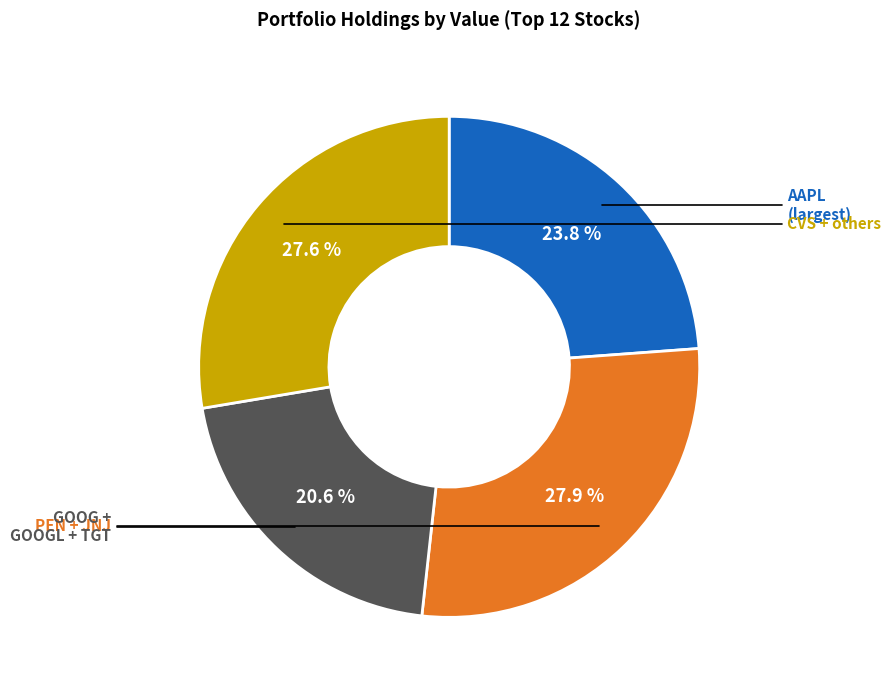

Is there a majority slice in this chart?

No